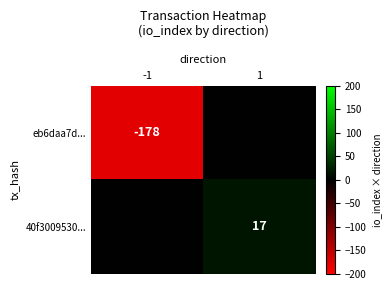

Is it true that eb6daa7d... equals -178 at -1?

True